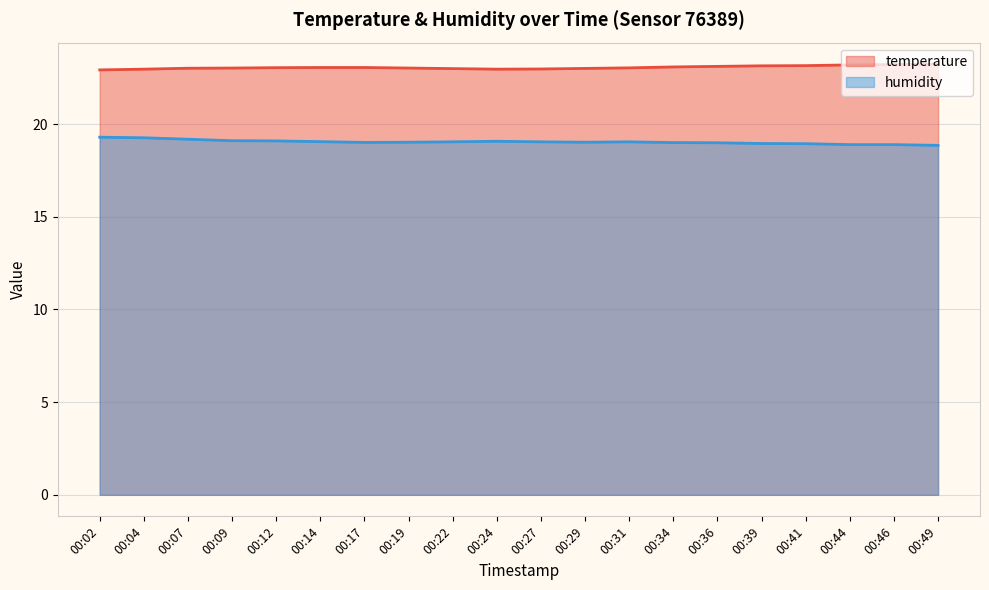

How many lines are shown in the chart?

2